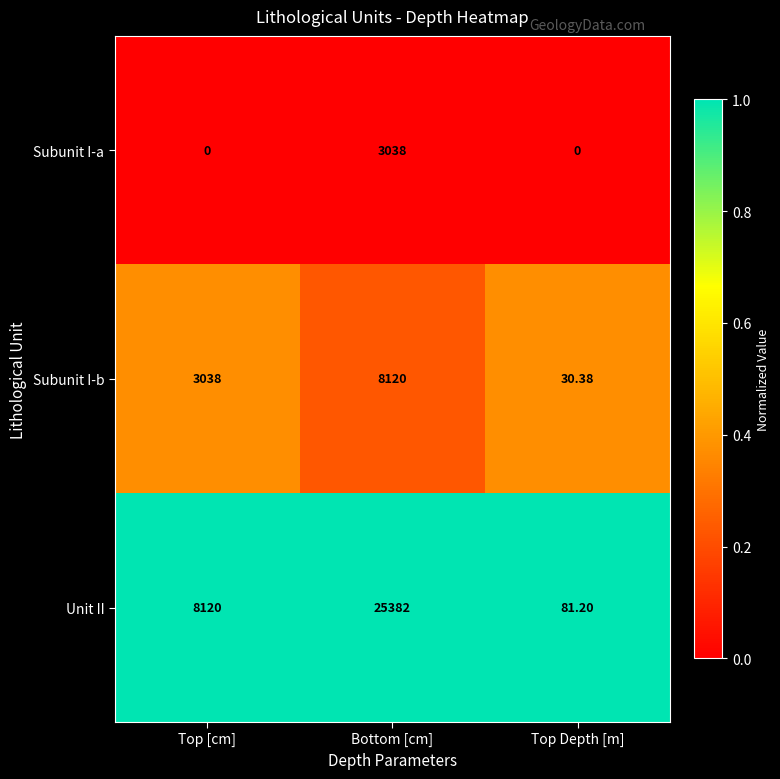

At which label is Unit II closest to 12731?

Top [cm]